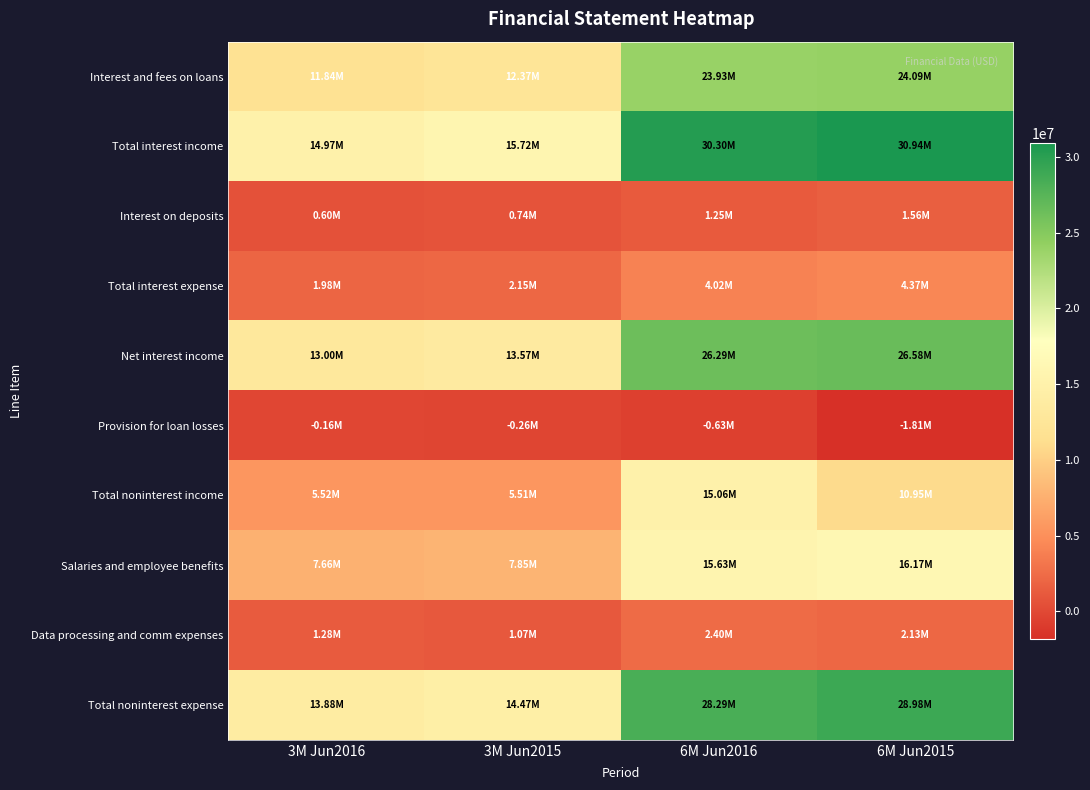

Between 6M Jun2016 and 3M Jun2015, which is larger?

6M Jun2016